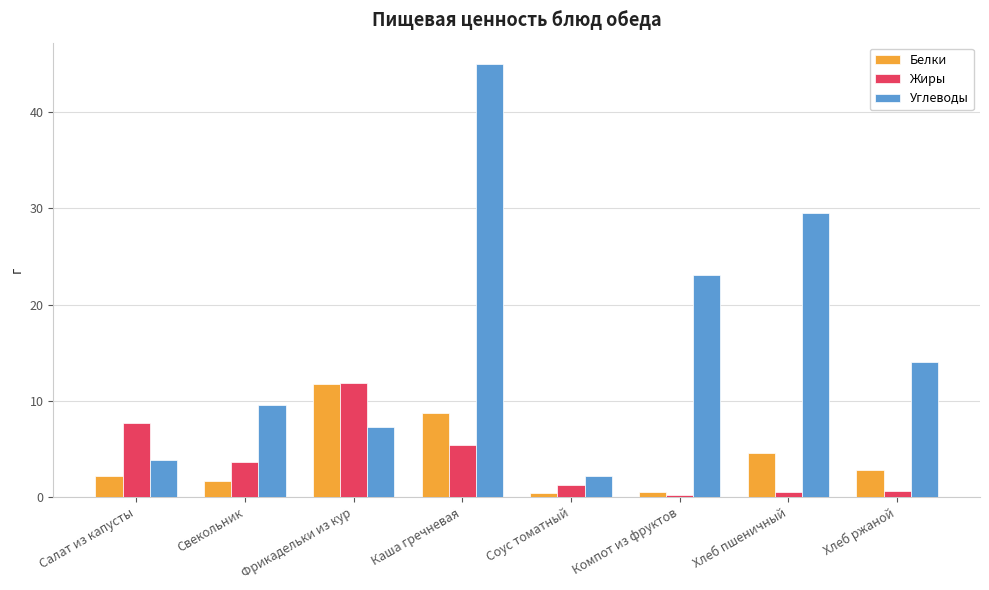

What is the label of the 2nd bar from the right?

Хлеб пшеничный